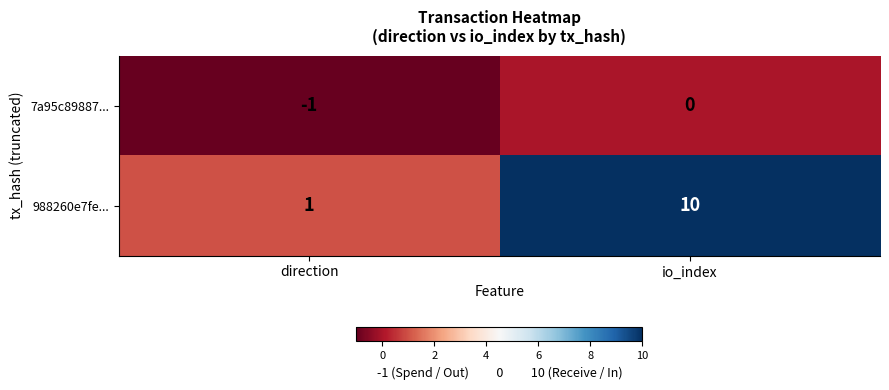

At which label is 7a95c89887... closest to 0?

io_index